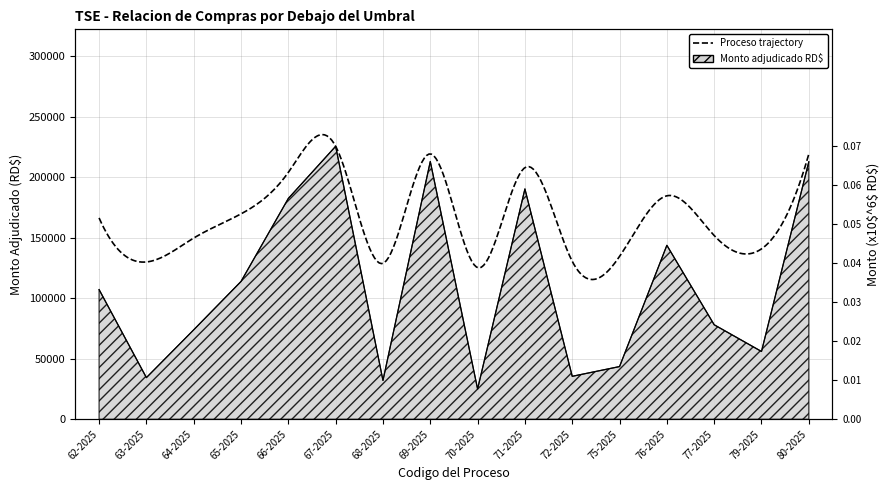

How many points are lower than both their immediate neighbors (excluding endpoints)?

5